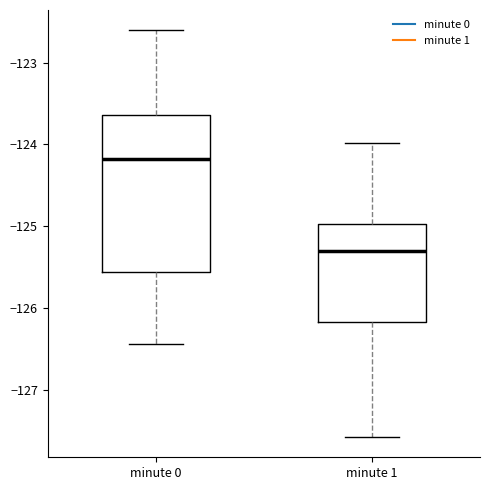

Which box has the lowest median line?

minute 1